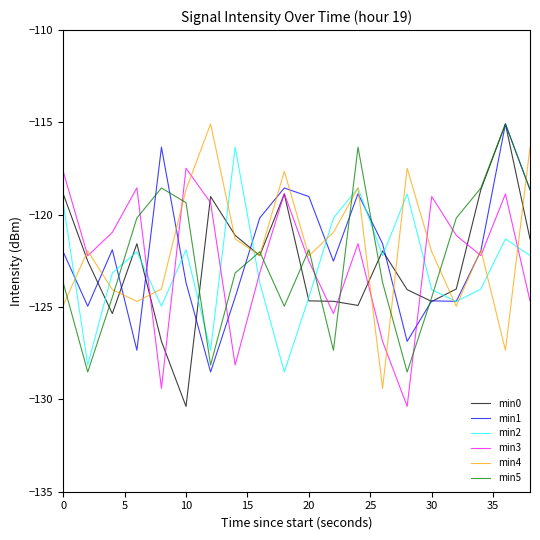

What is the maximum value shown in the chart?

-115.1